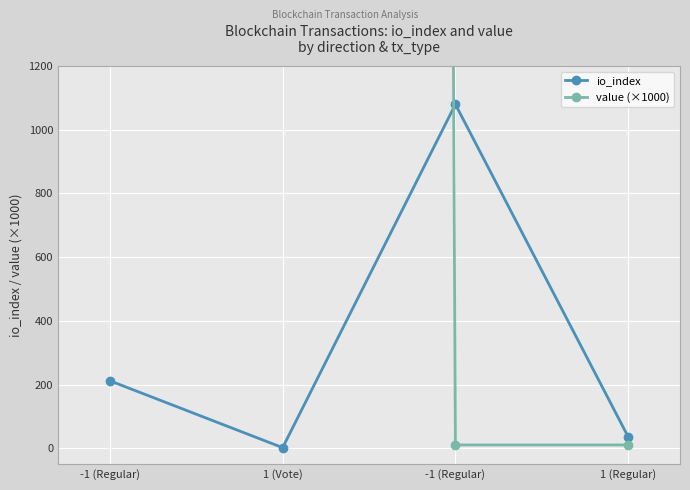

Between 1 (Vote) and -1 (Regular), which series saw the biggest shift?

value (×1000)